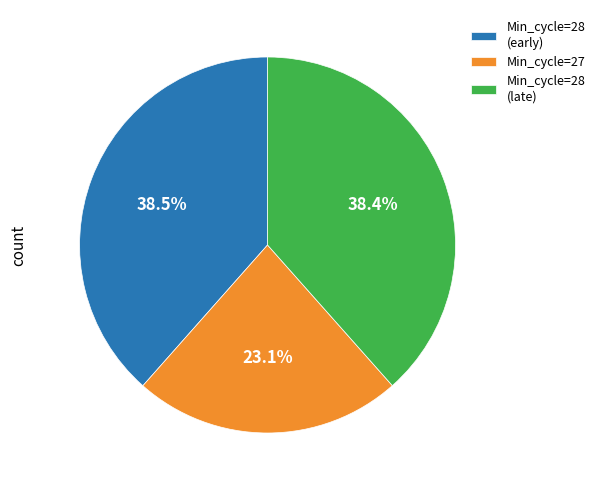

What is the ratio of the value at Min_cycle=27 to the value at Min_cycle=28 (late)?

0.6